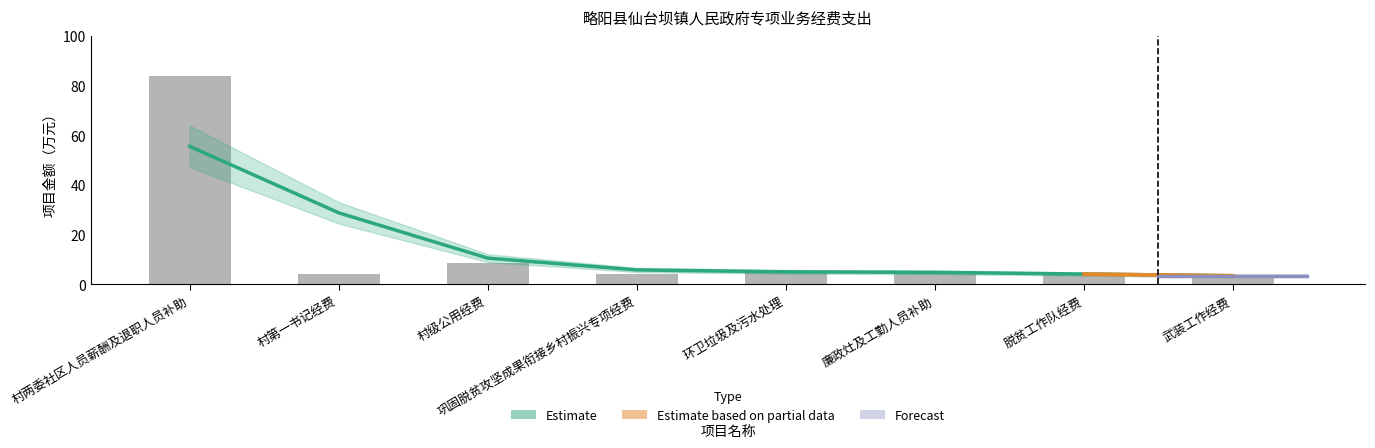

Reading left to right, transcribe all the data shown in this chart.

84.0	4.0	8.5	4.0	5.0	5.5	4.0	3.0